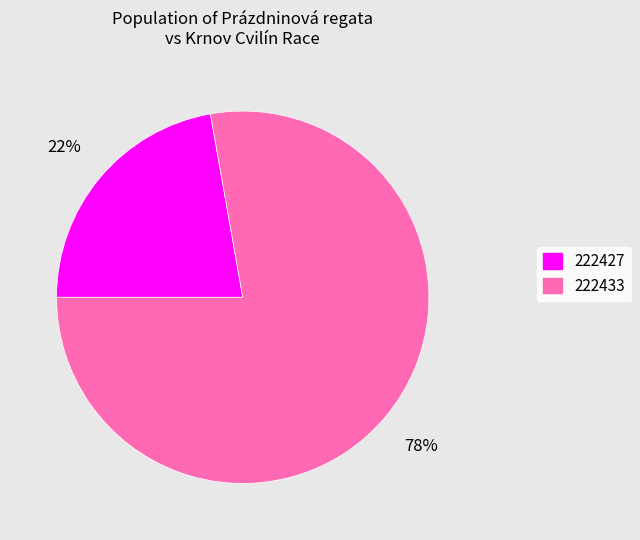

Rank the categories by value from highest to lowest.

222433, 222427